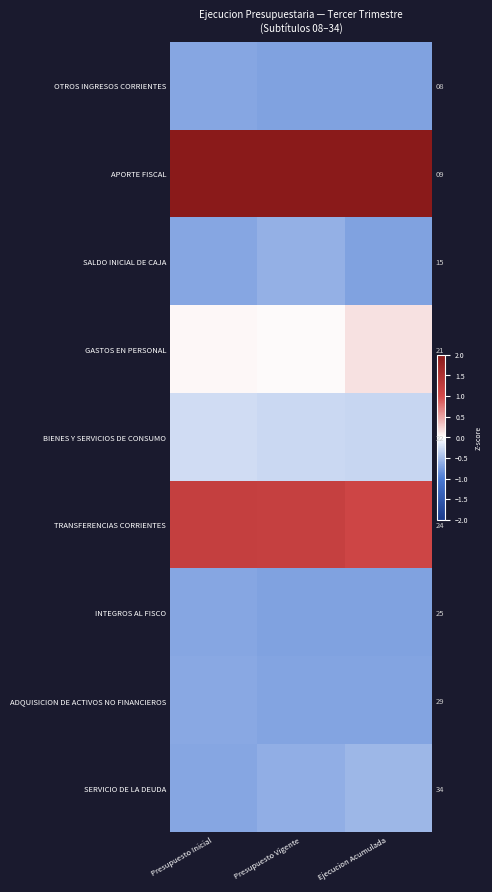

List the series in order of their peak value, highest first.

APORTE FISCAL, TRANSFERENCIAS CORRIENTES, GASTOS EN PERSONAL, BIENES Y SERVICIOS DE CONSUMO, SERVICIO DE LA DEUDA, SALDO INICIAL DE CAJA, ADQUISICION DE ACTIVOS NO FINANCIEROS, OTROS INGRESOS CORRIENTES, INTEGROS AL FISCO